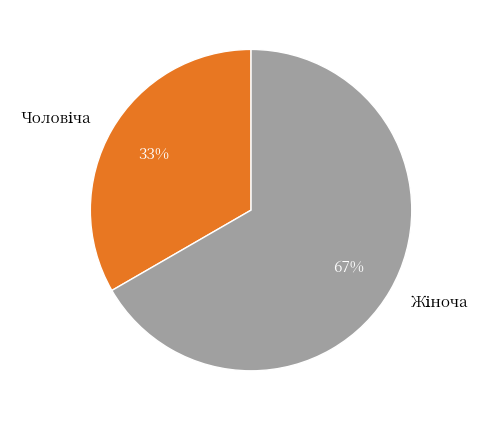

Is there any slice that represents more than half of the pie?

Yes